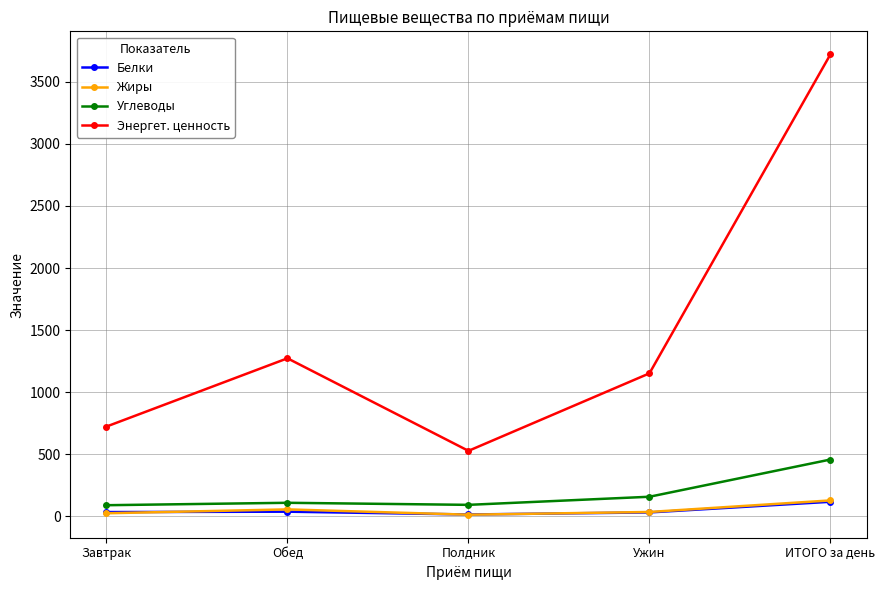

True or false: Углеводы has more than 1 points higher than both neighbors.

False